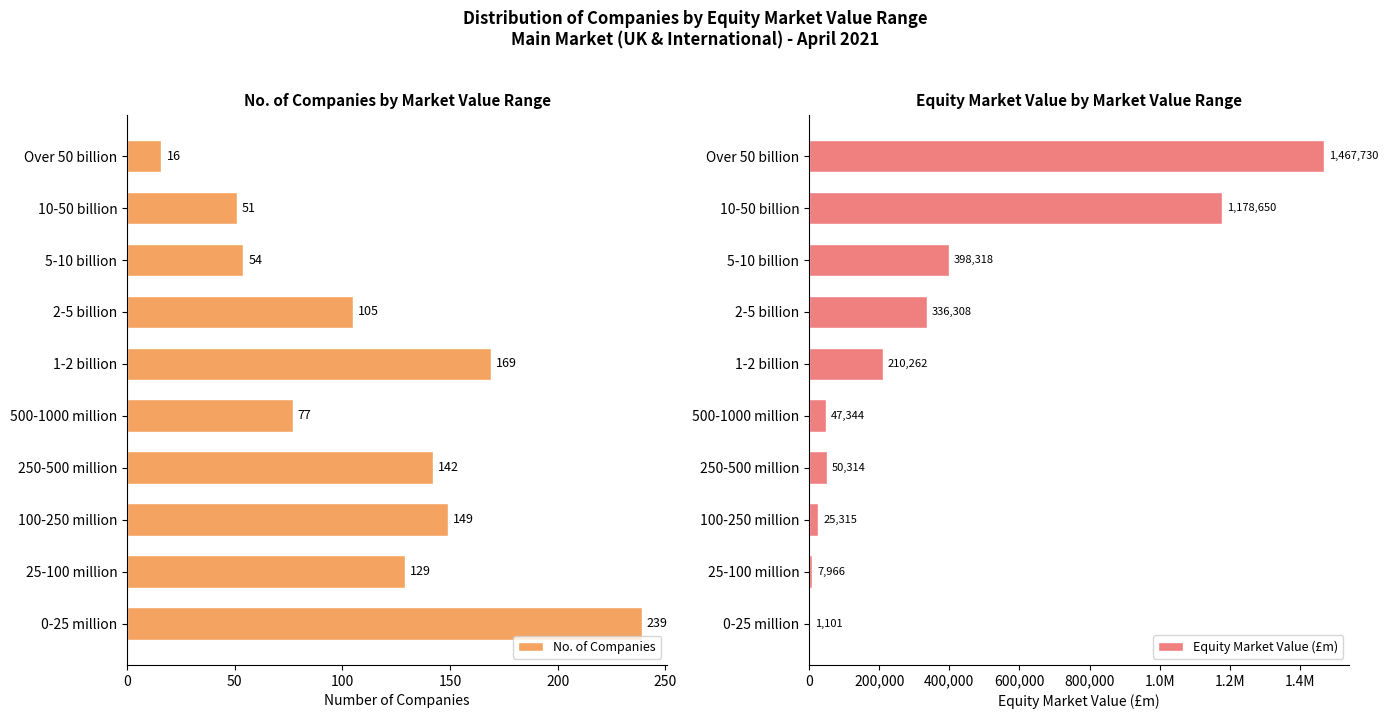

Where is No. of Companies nearest to the value 127?

25-100 million